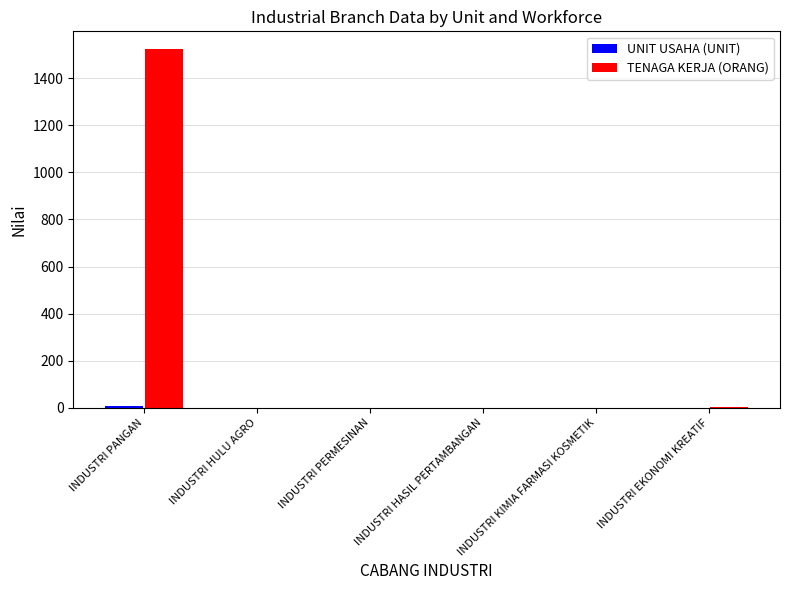

True or false: TENAGA KERJA (ORANG) has a value of 1523 at INDUSTRI PANGAN.

True